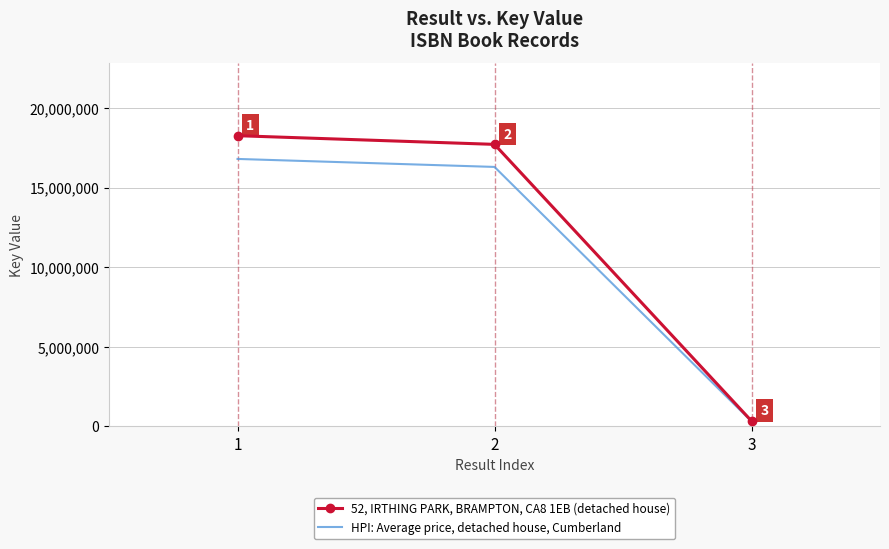

True or false: HPI: Average price, detached house, Cumberland has a value of 16297334.5 at 2.

True